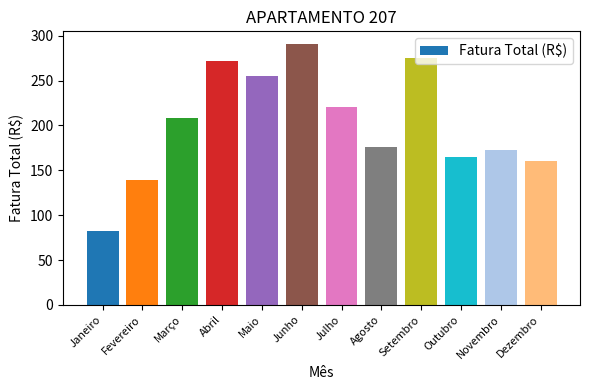

Rank the categories by value from lowest to highest.

Janeiro, Fevereiro, Dezembro, Outubro, Novembro, Agosto, Março, Julho, Maio, Abril, Setembro, Junho